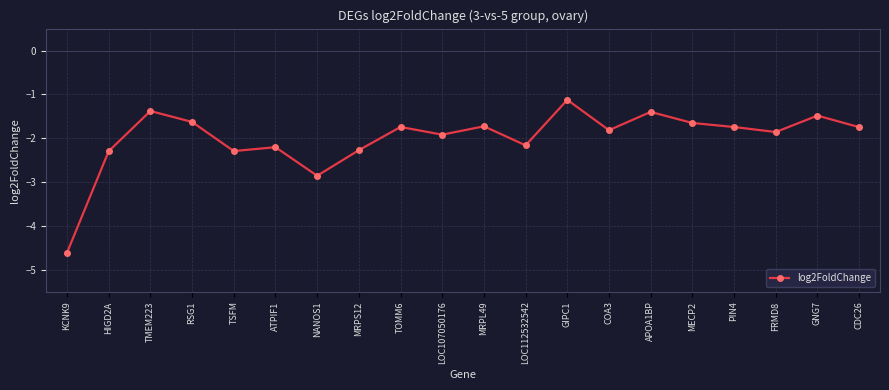

What is the change in value from GIPC1 to MECP2?

-0.5